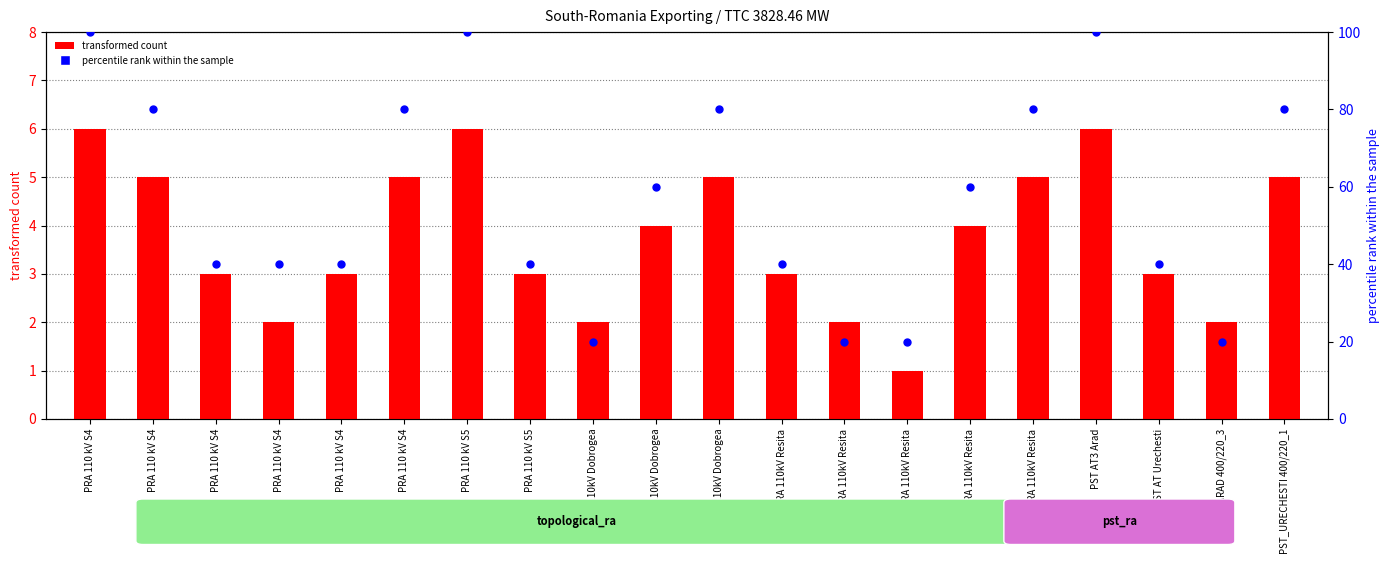

At how many categories does at least one series exceed 36?

16